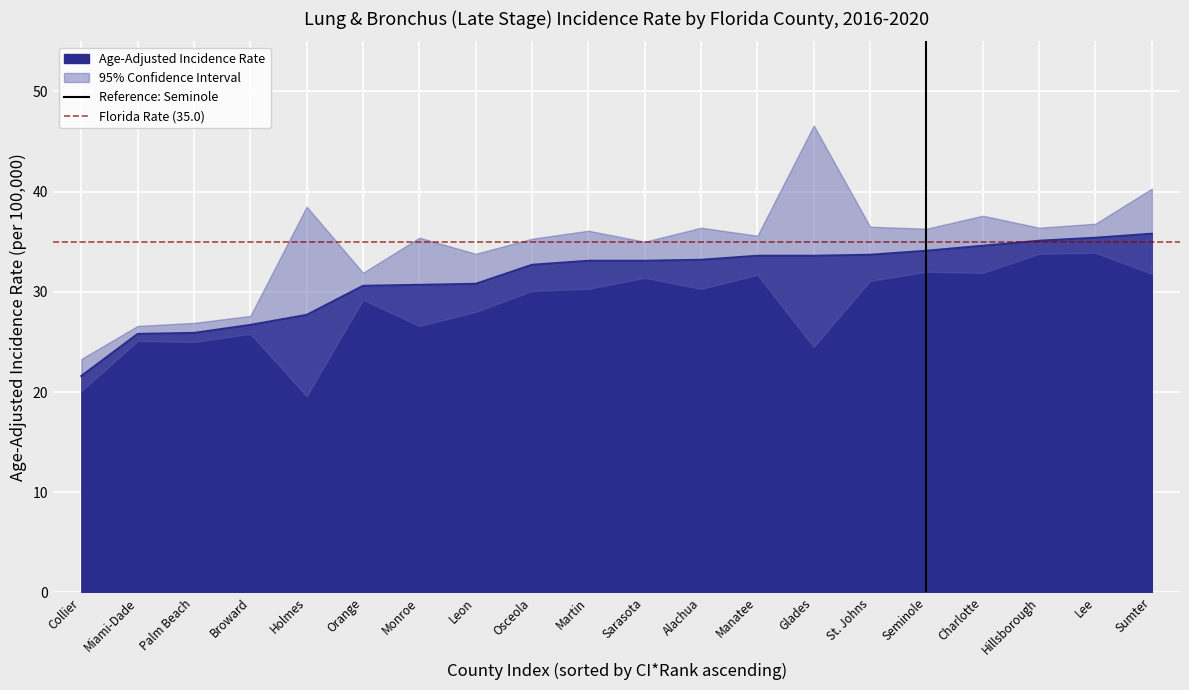

What is the lowest value of the Age-Adjusted Incidence Rate series?

21.6